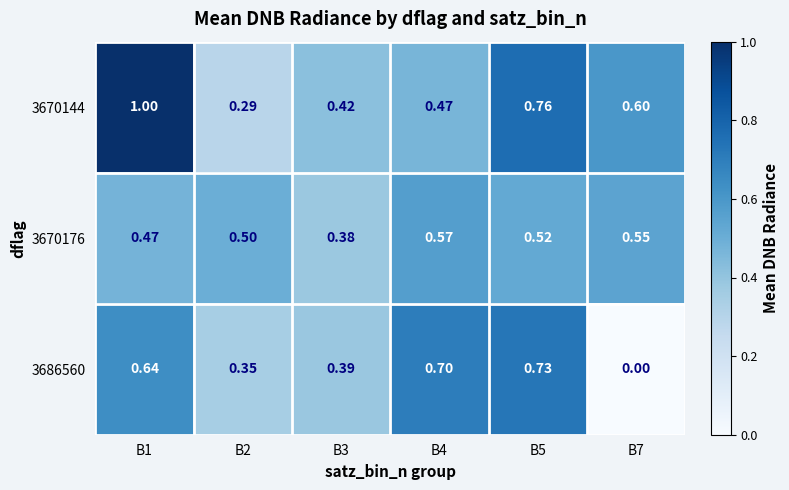

Is the value of 3670176 at B5 greater than the value of 3686560 at B5?

No